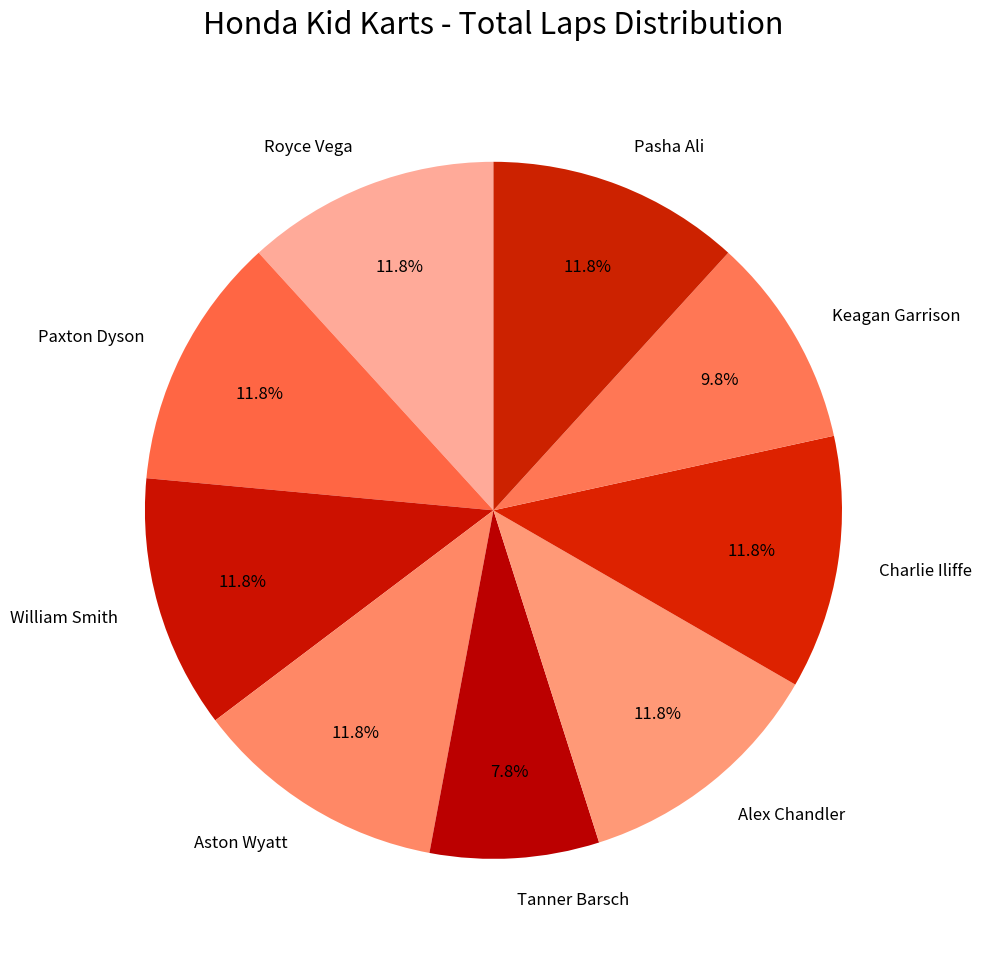

How many slices are in this pie chart?

9